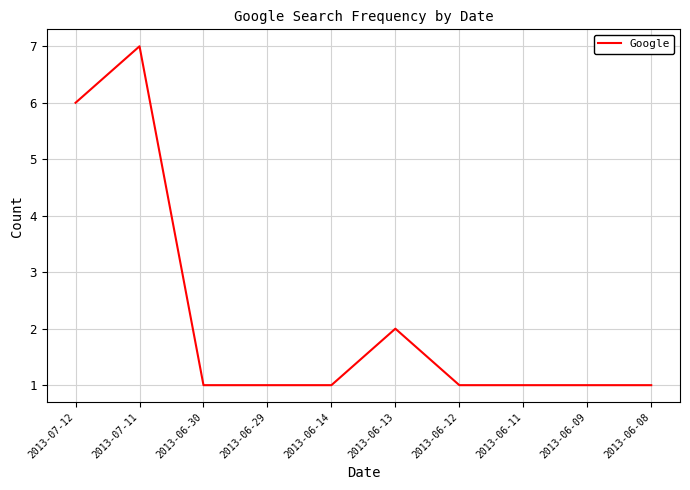

What position from the left is 2013-06-29?

4